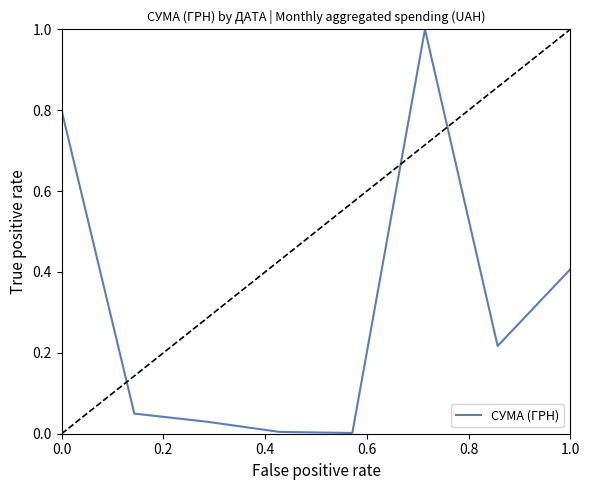

What is the maximum value shown in the chart?

1.0